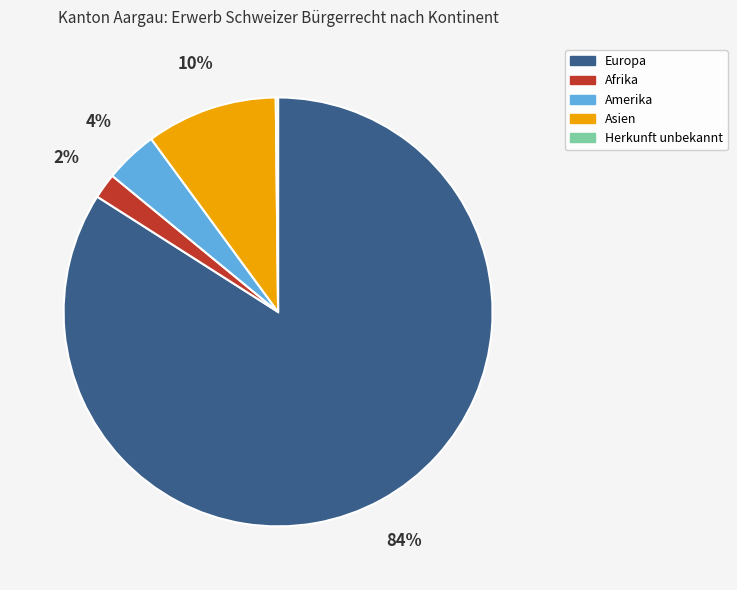

Between Europa and Asien, which is larger?

Europa